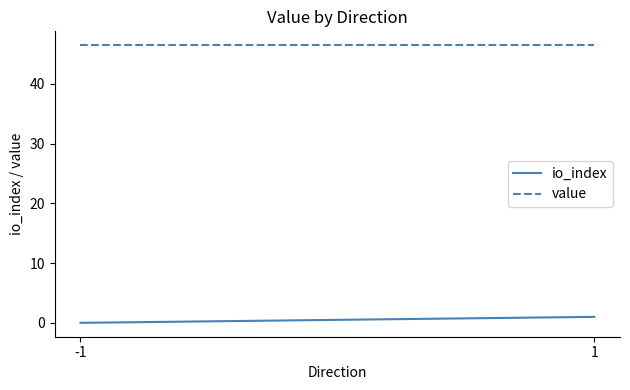

Is the value of io_index at -1 greater than the value of value at -1?

No